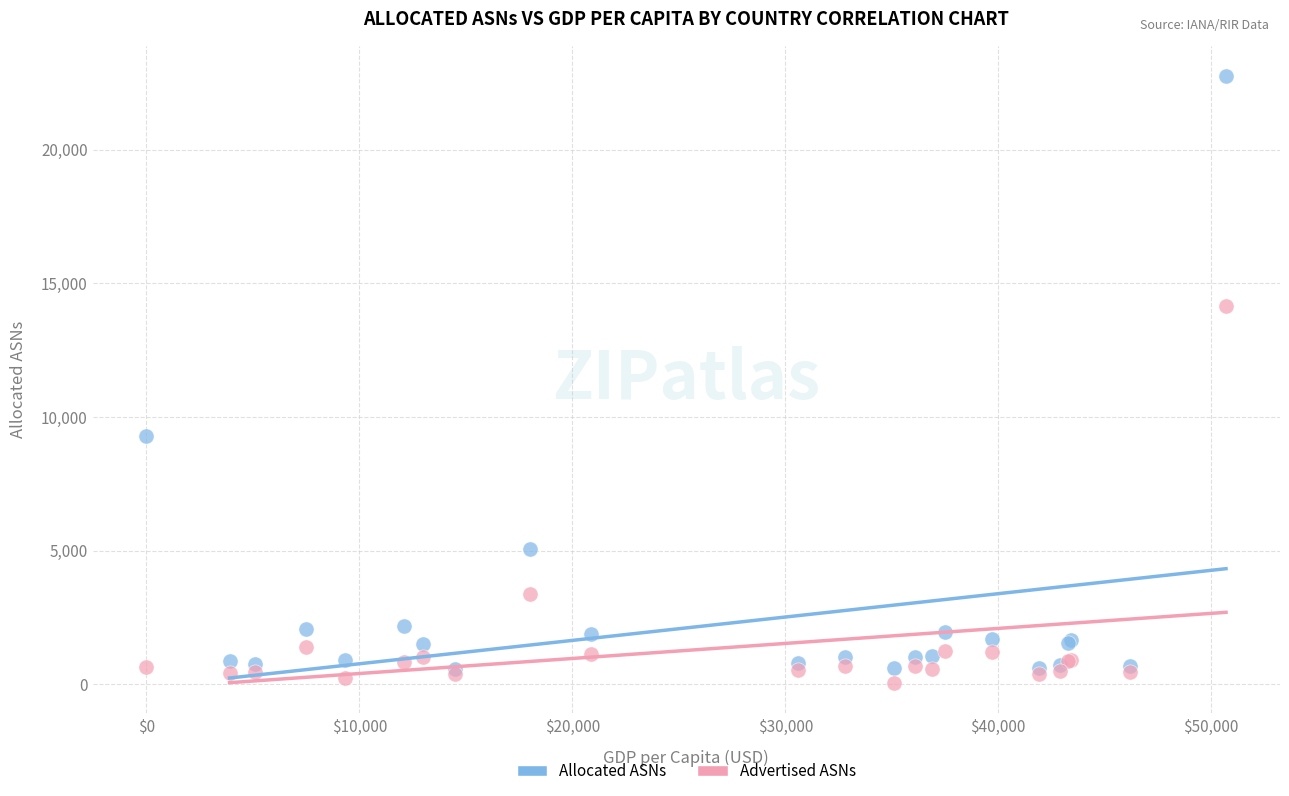

Across all series, what Y value is closest to 11396?

9268